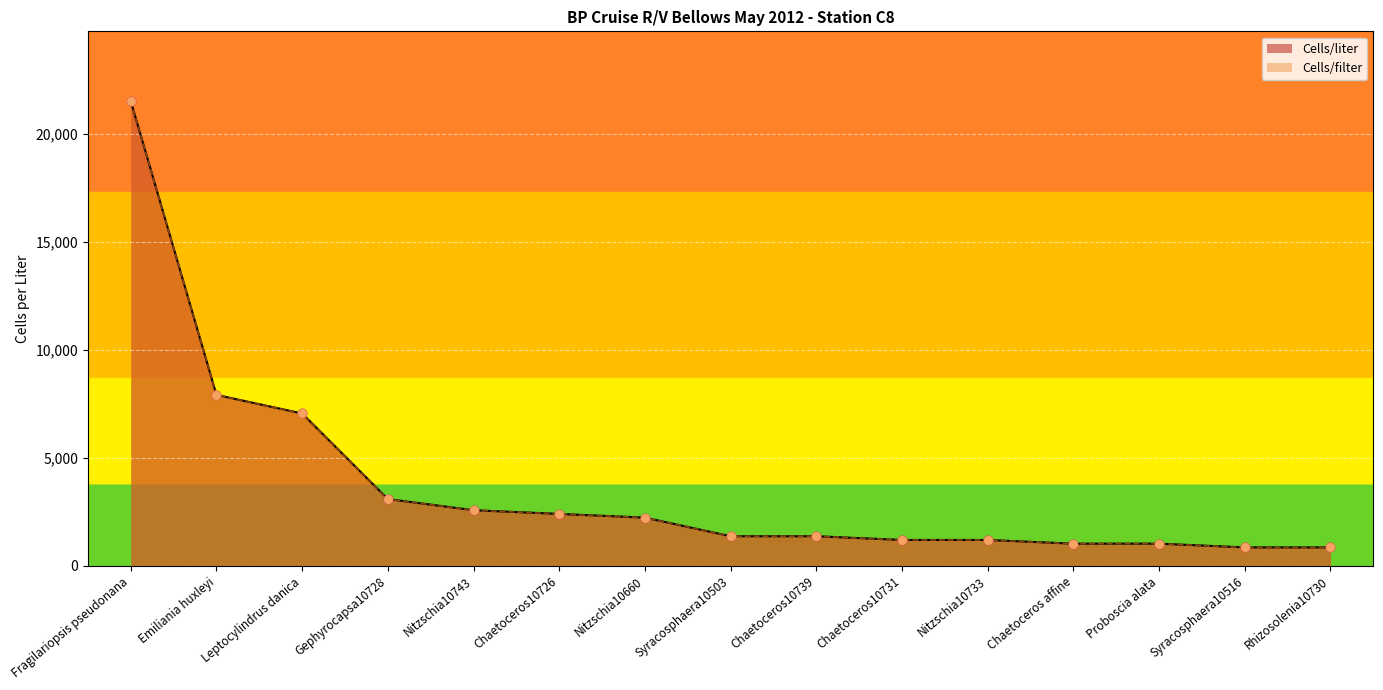

At which category is the sum across all series the highest?

Fragilariopsis pseudonana